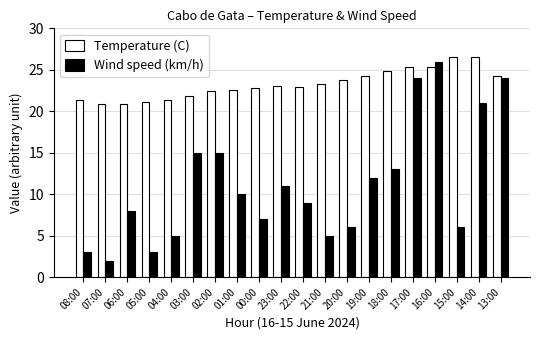

Which series has the largest total across all categories?

Temperature (C)